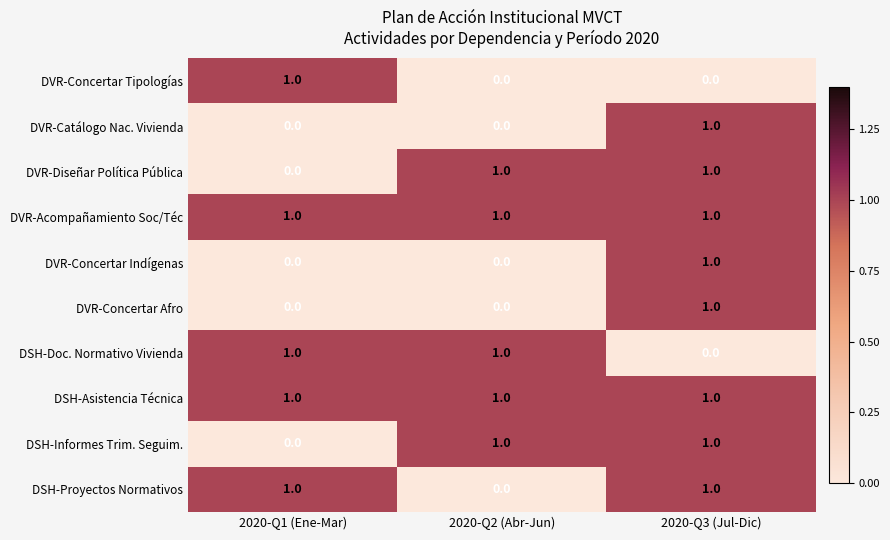

At which label is DSH-Informes Trim. Seguim. closest to 0?

2020-Q1 (Ene-Mar)